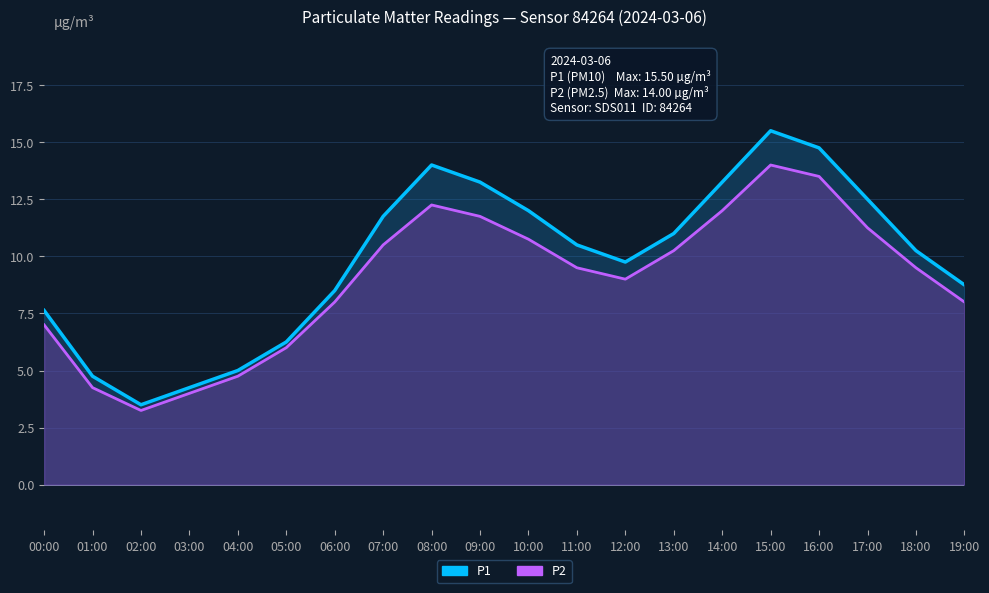

Is it true that P1 equals 9.8 at 12:00?

True